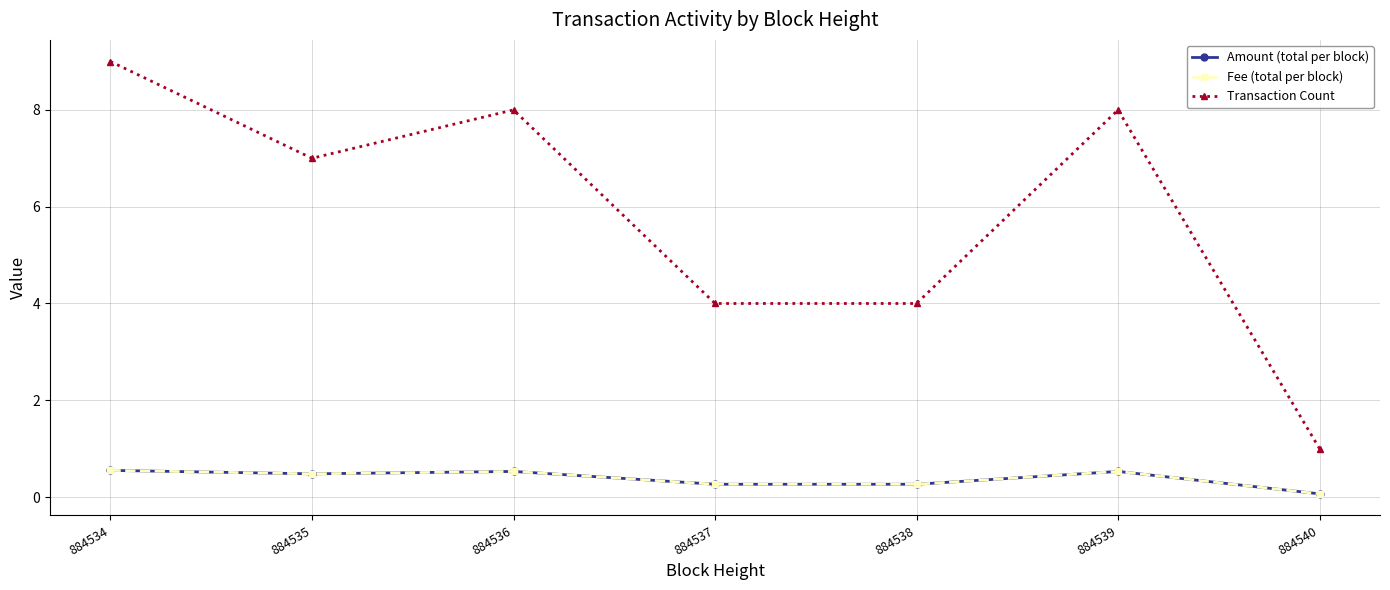

Reading right to left, what are all the values shown in this chart?

Amount (total per block): 884540=0.1	884539=0.5	884538=0.3	884537=0.3	884536=0.5	884535=0.5	884534=0.6
Fee (total per block): 884540=0.1	884539=0.5	884538=0.3	884537=0.3	884536=0.5	884535=0.5	884534=0.6
Transaction Count: 884540=1.0	884539=8.0	884538=4.0	884537=4.0	884536=8.0	884535=7.0	884534=9.0